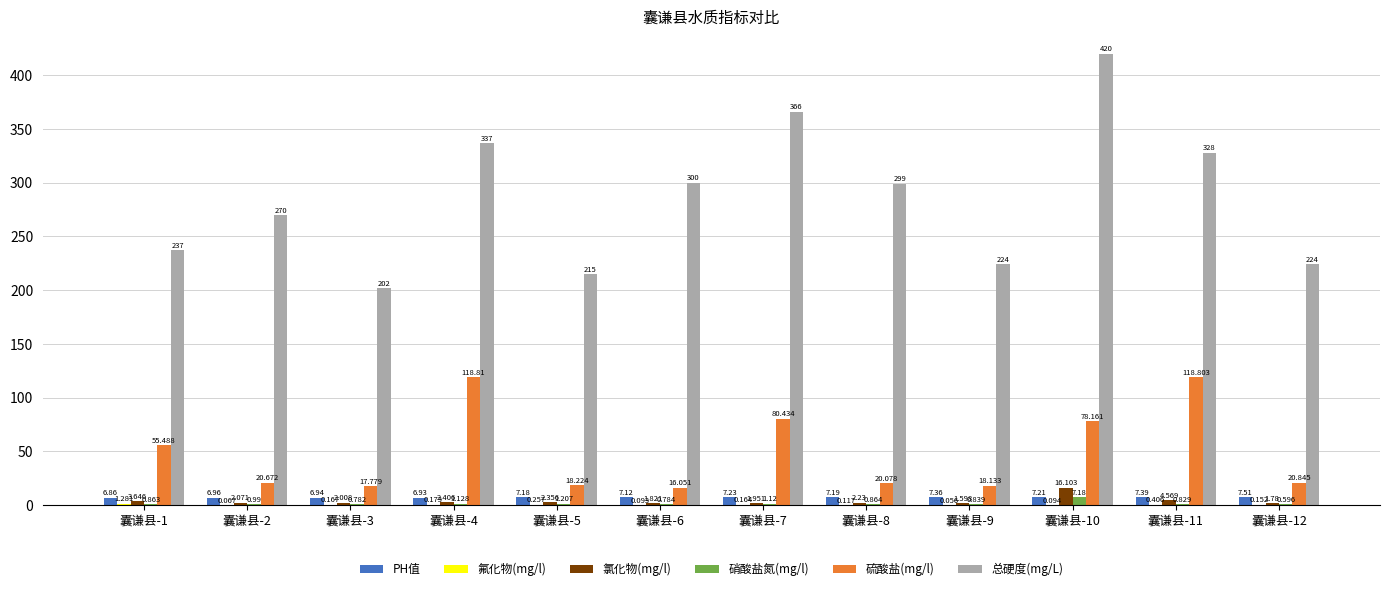

At which label is 硝酸盐氮(mg/l) closest to 3?

囊谦县-5